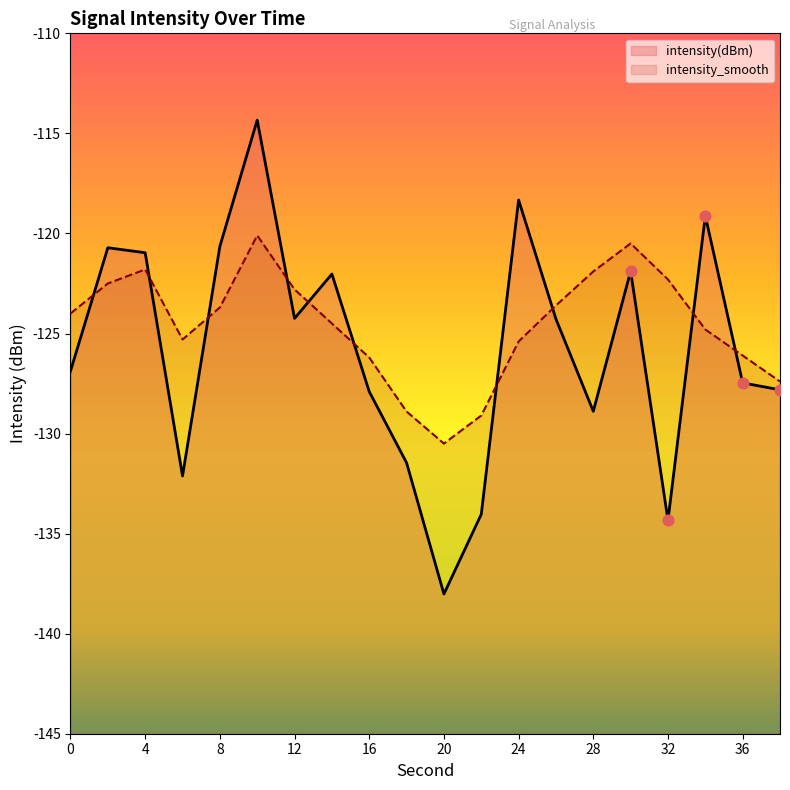

Which series has the largest total across all categories?

intensity_smooth